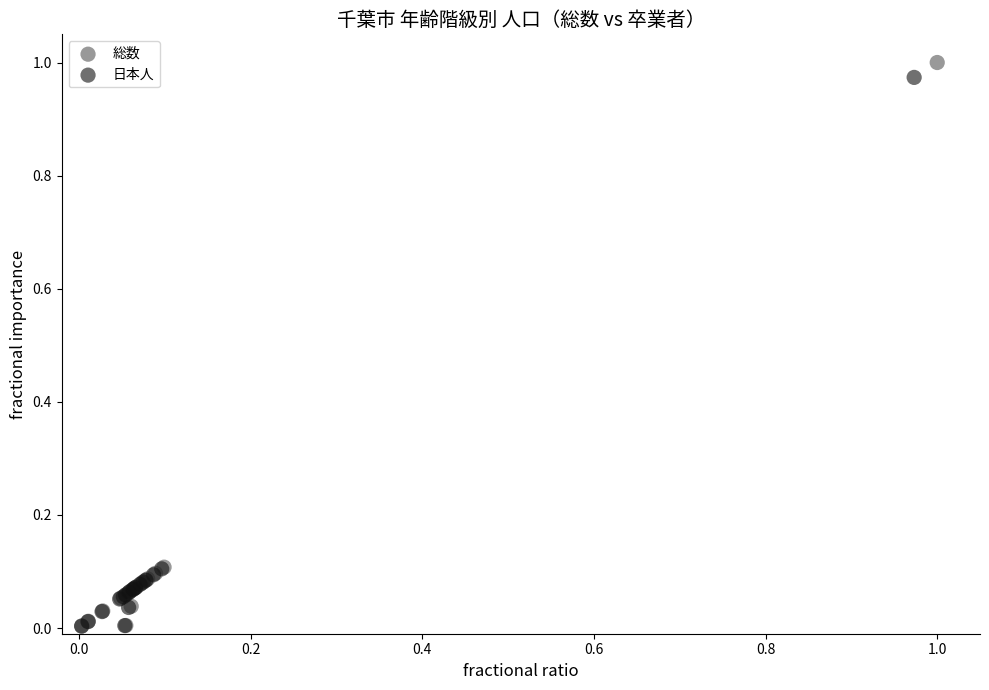

Which series has the largest Y range (max minus min)?

総数